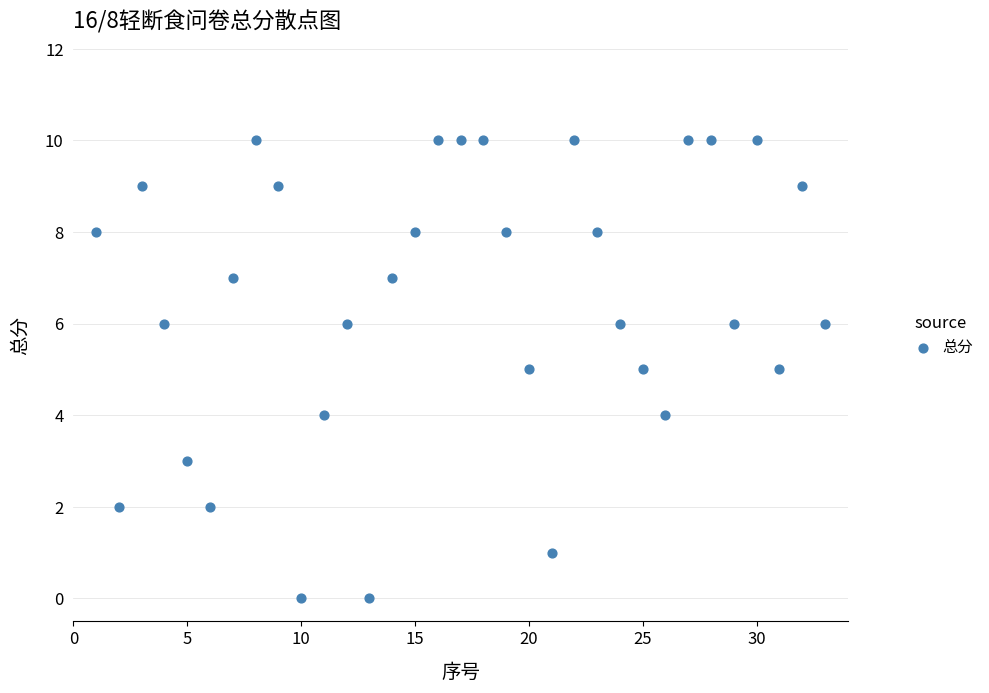

What is the range of Y values (max minus min)?

10